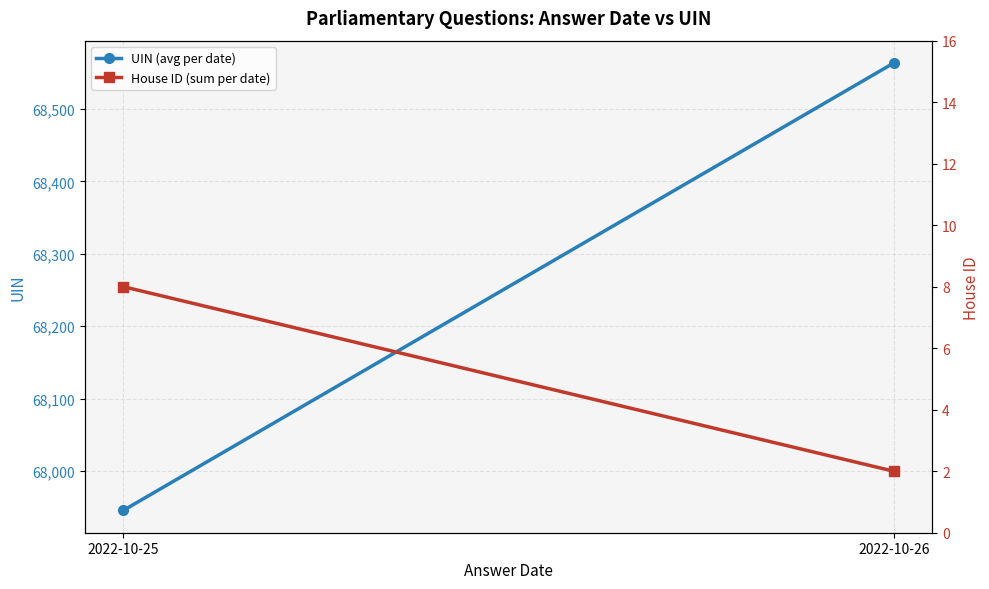

How many lines are shown in the chart?

2